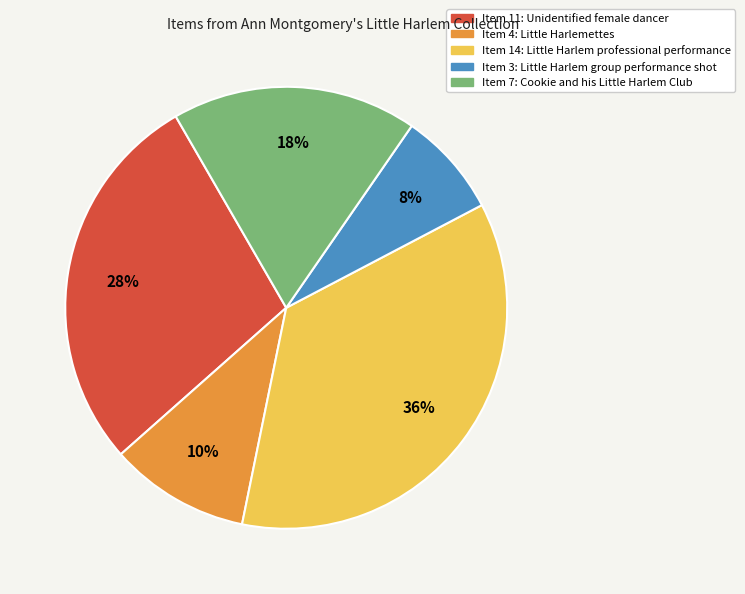

Rank the categories by value from highest to lowest.

Item 14: Little Harlem professional performance, Item 11: Unidentified female dancer, Item 7: Cookie and his Little Harlem Club, Item 4: Little Harlemettes, Item 3: Little Harlem group performance shot